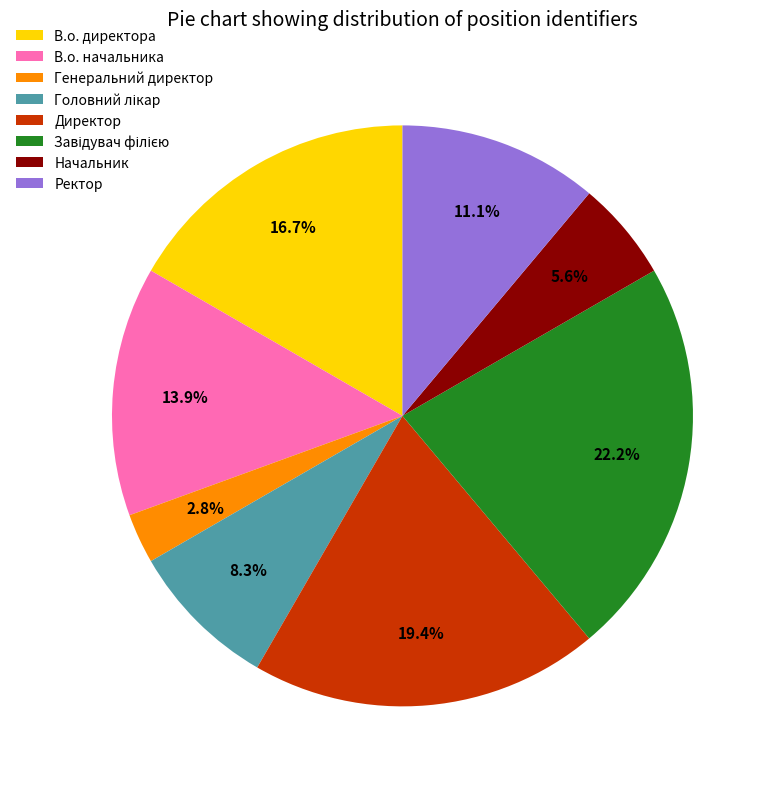

How much of the chart is everything except Генеральний директор?

97.2%